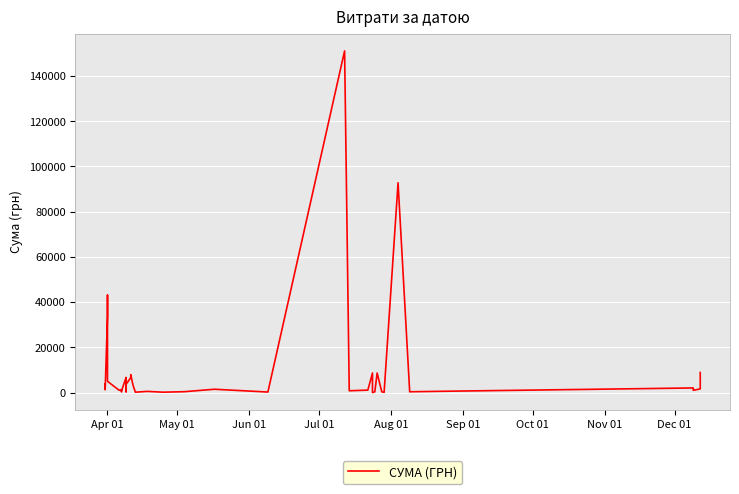

What is the average value?

10235.2